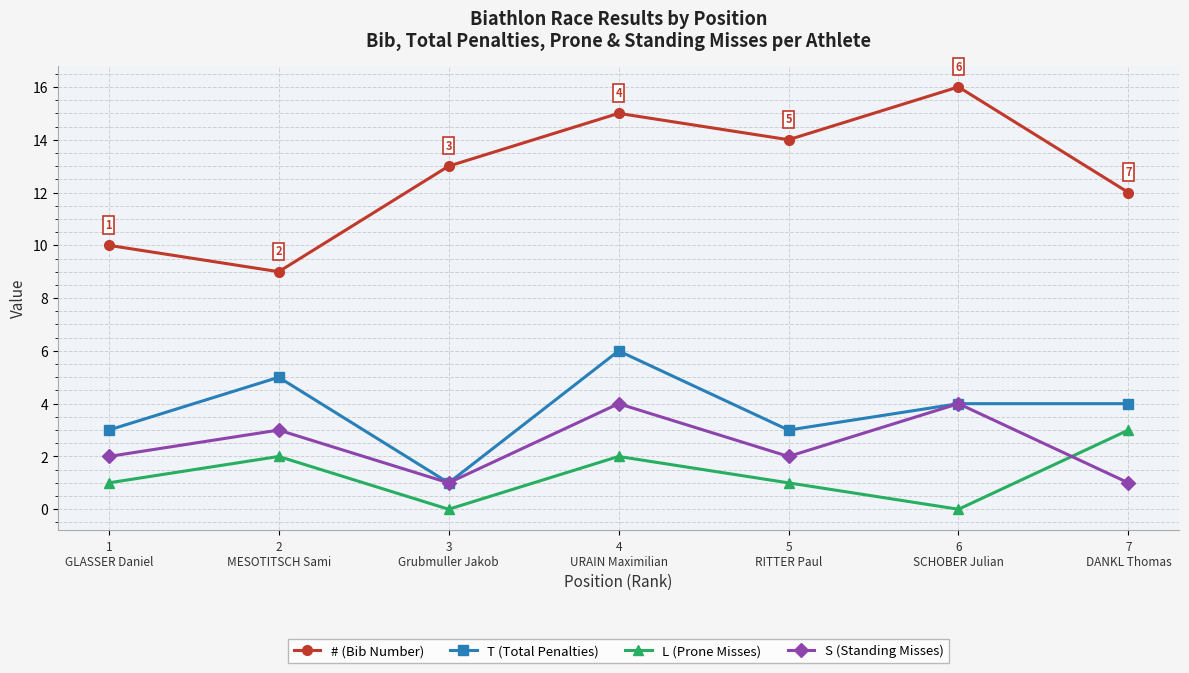

Is it true that S (Standing Misses) equals 0 at 7
DANKL Thomas?

False